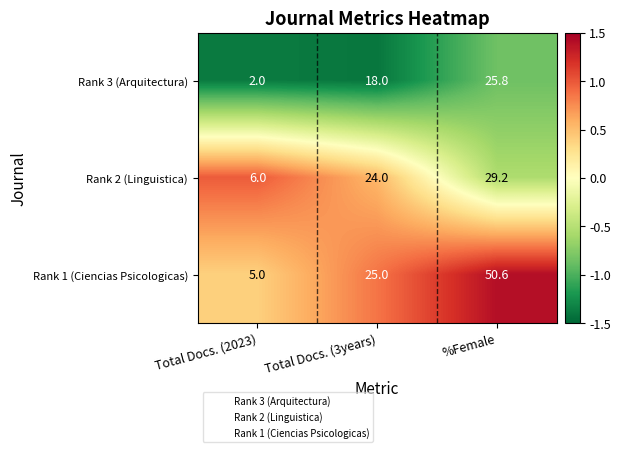

Count the number of categories in the chart.

3